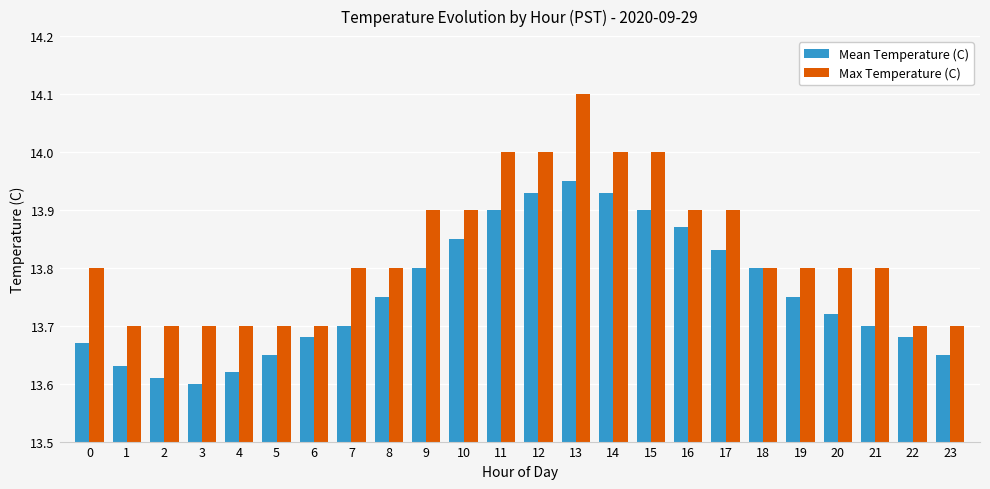

What is the maximum value shown in the chart?

14.1